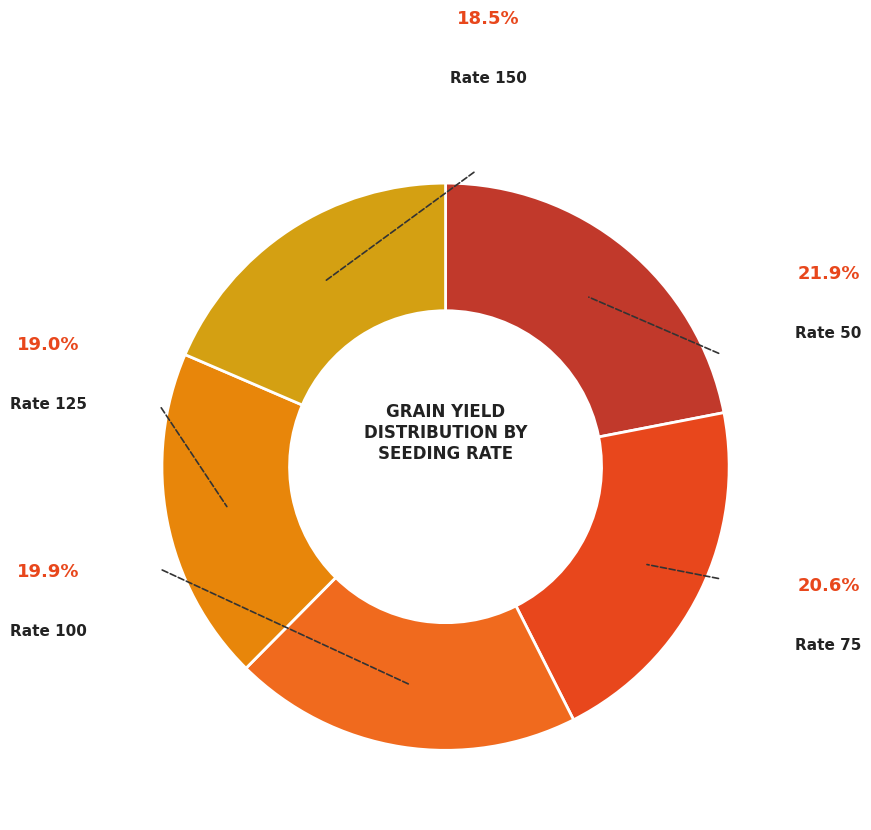

How many segments does this pie chart have?

5